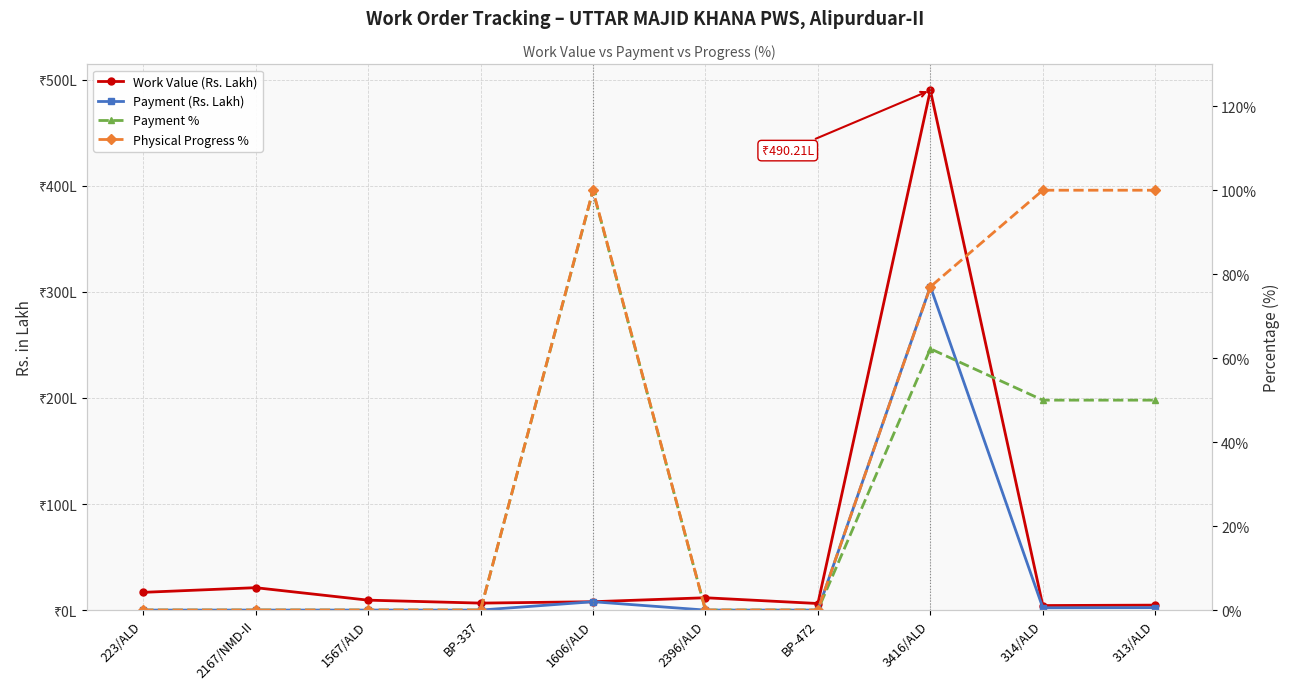

Reading left to right, extract all data points from this chart.

Work Value (Rs. Lakh): 16.7	21.1	9.4	6.6	7.9	11.6	6.2	490.2	4.3	4.7
Payment (Rs. Lakh): 0.0	0.0	0.0	0.0	7.9	0.0	0.0	305.1	2.1	2.3
Payment %: 0.0	0.0	0.0	0.0	99.8	0.0	0.0	62.2	50.0	50.0
Physical Progress %: 0.0	0.0	0.0	0.0	100.0	0.0	0.0	77.0	100.0	100.0